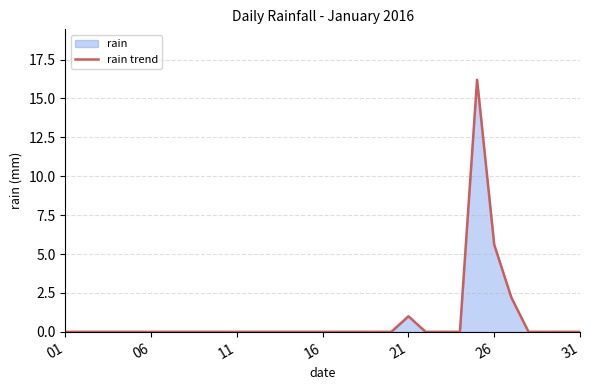

How many lines are shown in the chart?

1